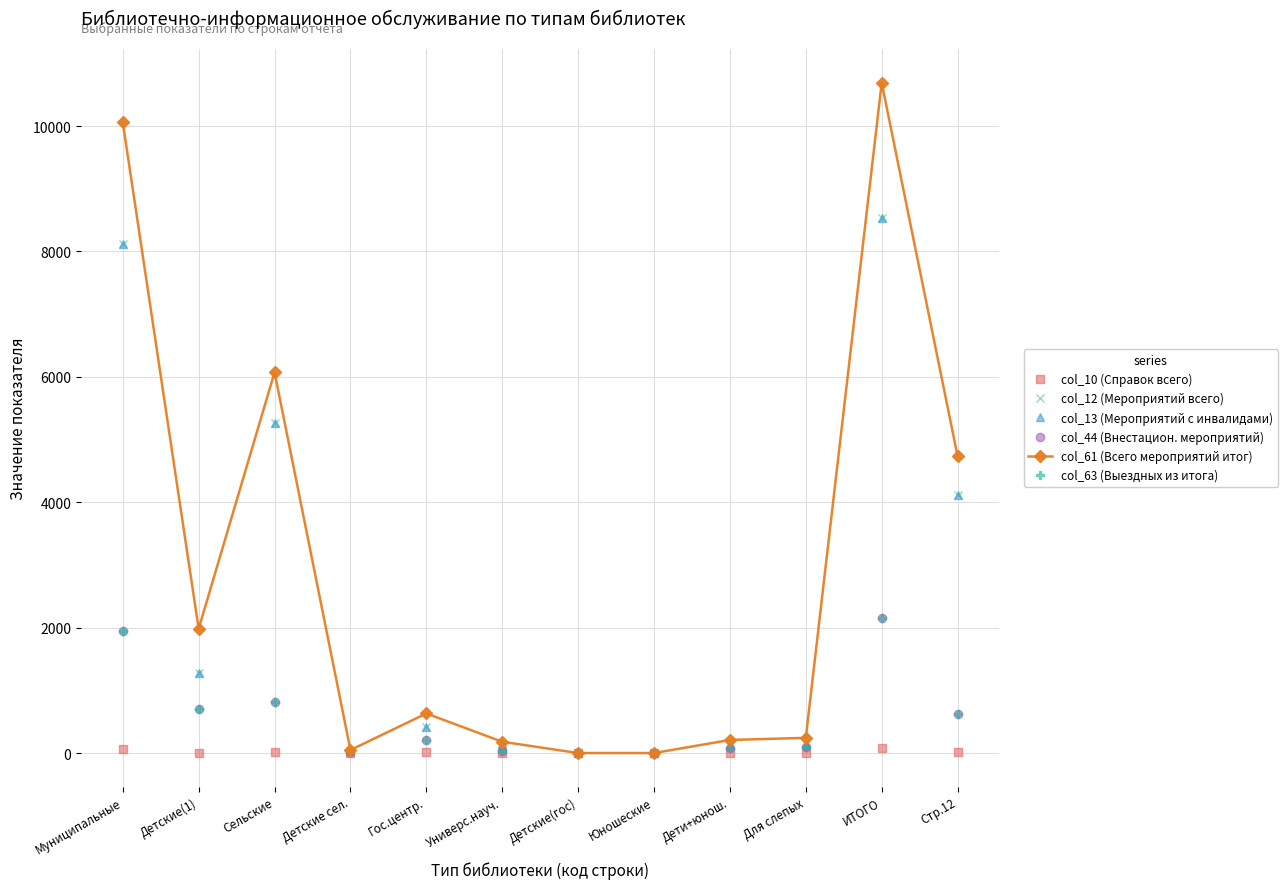

True or false: col_44 (Внестацион. мероприятий) has more than 1 points higher than both neighbors.

True